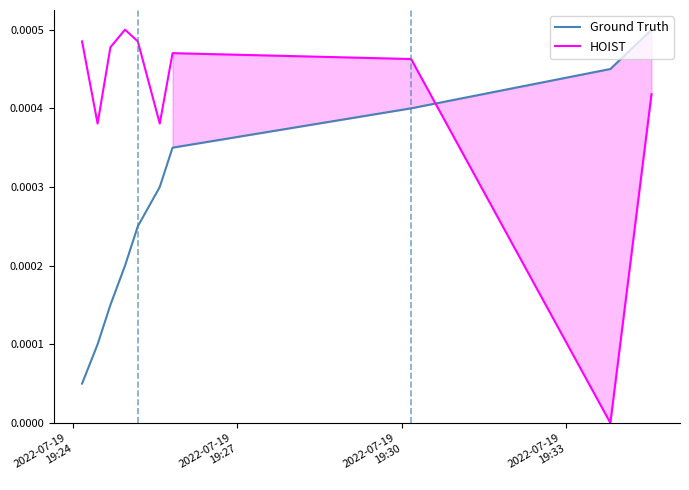

True or false: HOIST and Ground Truth cross at least once.

True